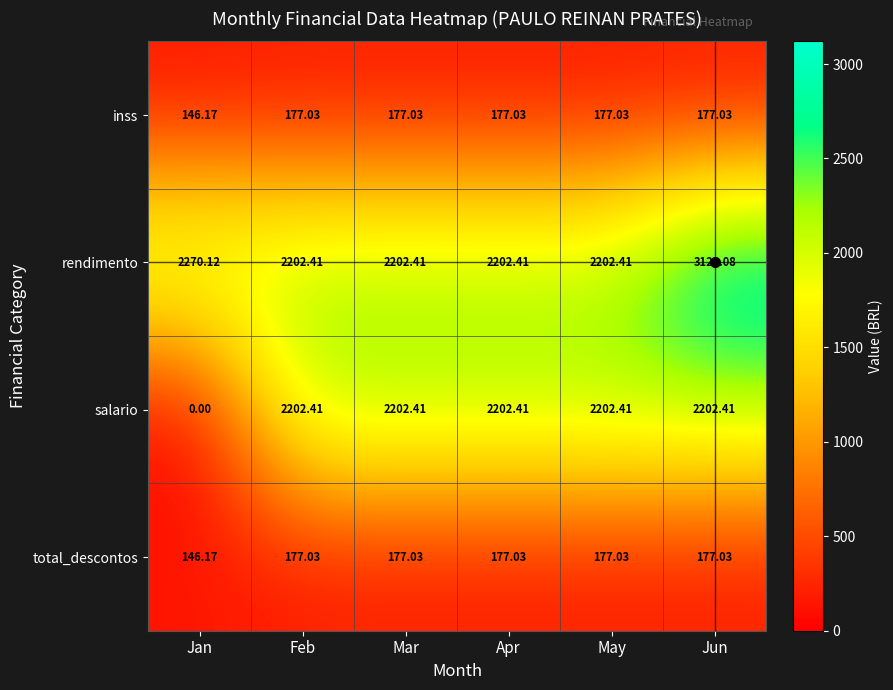

At which label is rendimento closest to 2661?

Jan